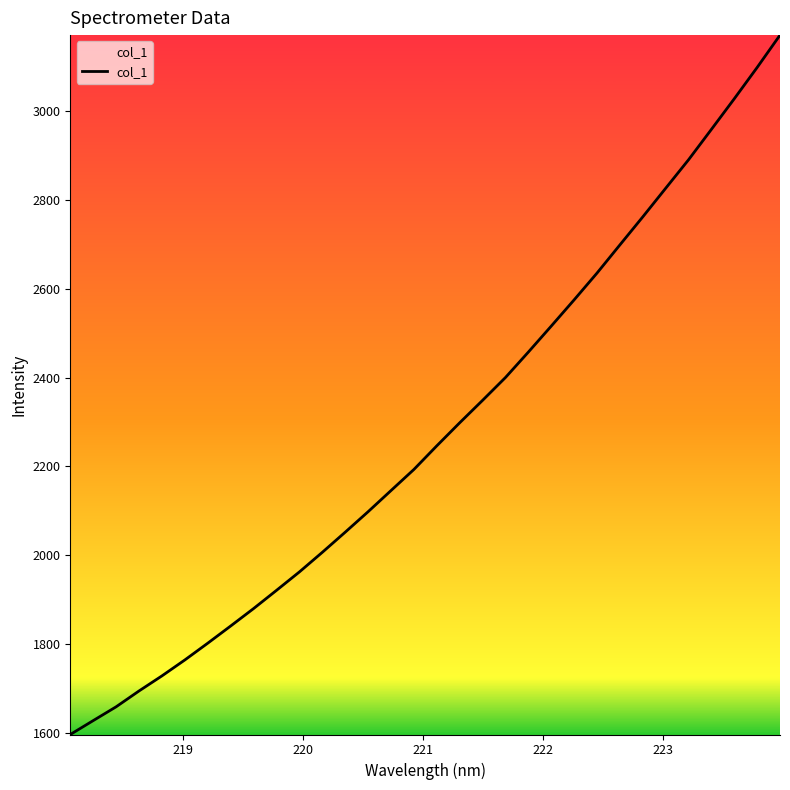

Reading left to right, transcribe all the data shown in this chart.

1596.3	1627.6	1658.7	1694.4	1728.4	1764.3	1802.0	1840.7	1880.0	1921.0	1962.5	2006.6	2052.0	2098.1	2145.8	2193.3	2246.5	2298.4	2348.9	2400.3	2457.6	2516.1	2575.2	2635.5	2698.9	2762.0	2826.4	2890.6	2959.1	3028.0	3098.5	3171.3